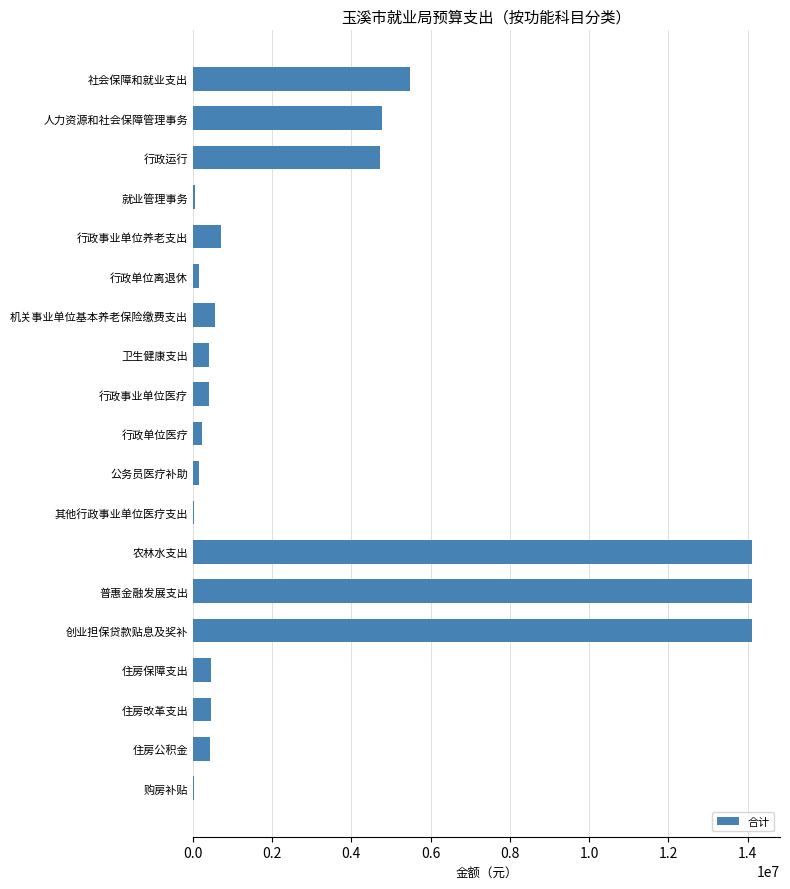

What is the maximum value shown in the chart?

14114400.0